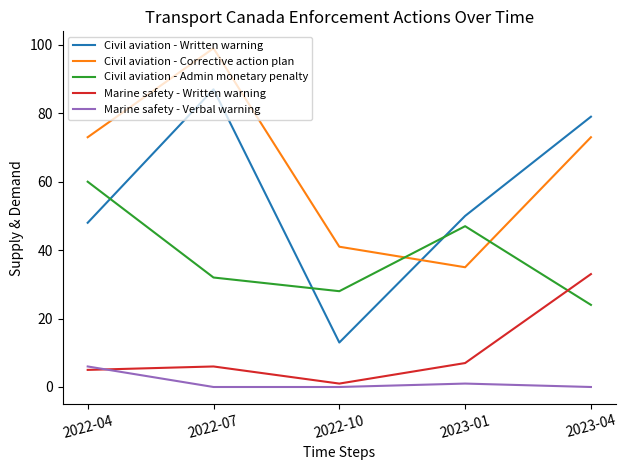

Reading right to left, list all the values displayed in this chart.

Civil aviation - Written warning: 2023-04=79	2023-01=50	2022-10=13	2022-07=87	2022-04=48
Civil aviation - Corrective action plan: 2023-04=73	2023-01=35	2022-10=41	2022-07=99	2022-04=73
Civil aviation - Admin monetary penalty: 2023-04=24	2023-01=47	2022-10=28	2022-07=32	2022-04=60
Marine safety - Written warning: 2023-04=33	2023-01=7	2022-10=1	2022-07=6	2022-04=5
Marine safety - Verbal warning: 2023-04=0	2023-01=1	2022-10=0	2022-07=0	2022-04=6